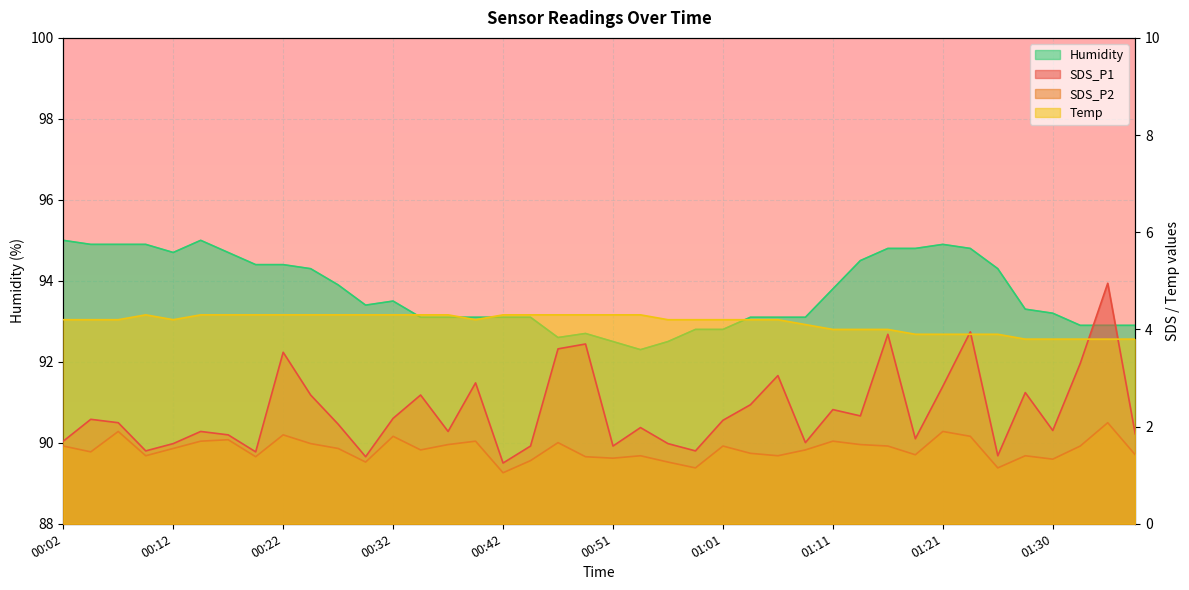

Which series has the largest range (max minus min)?

SDS_P1